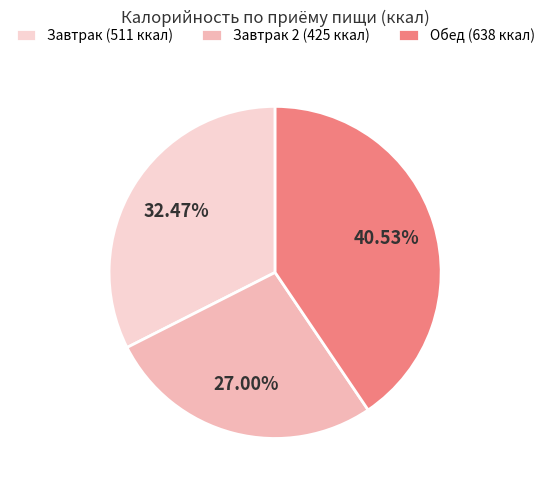

Count the number of slices in the pie.

3